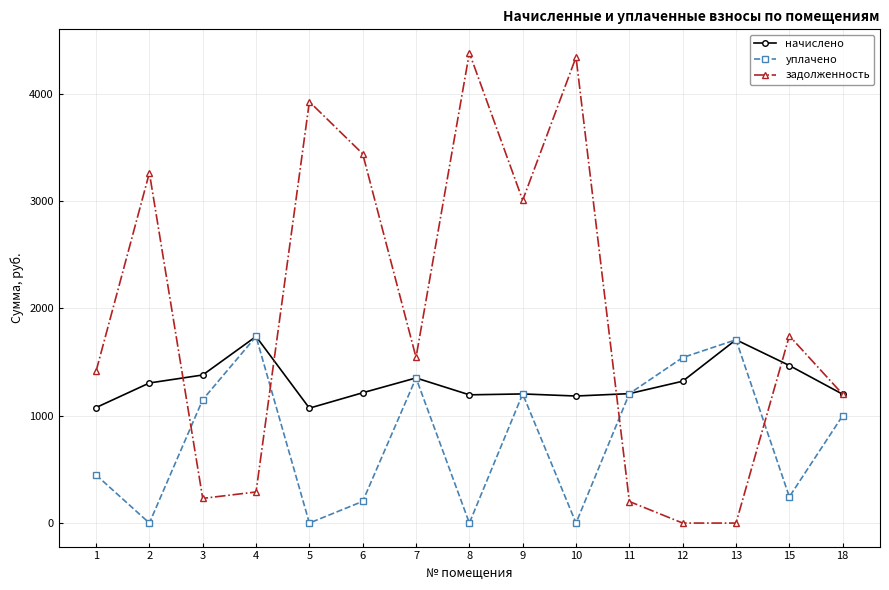

At which category does начислено reach its first local peak?

4